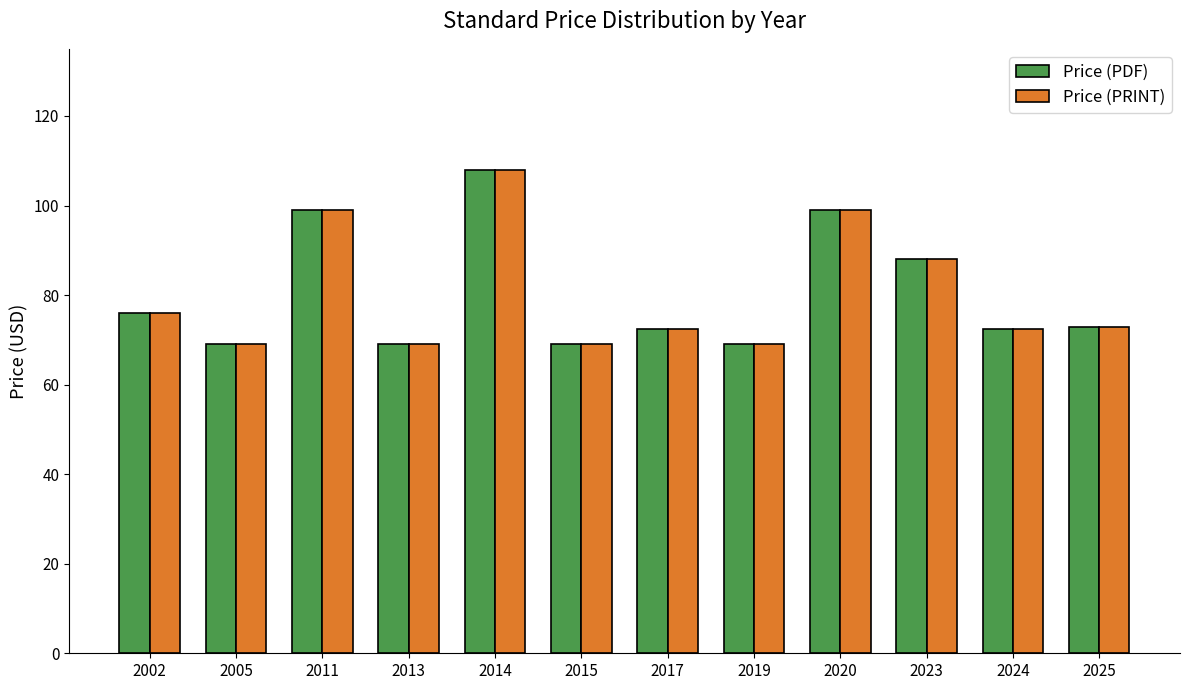

What is the difference between the second highest and second lowest values in the Price (PDF) series?

30.0